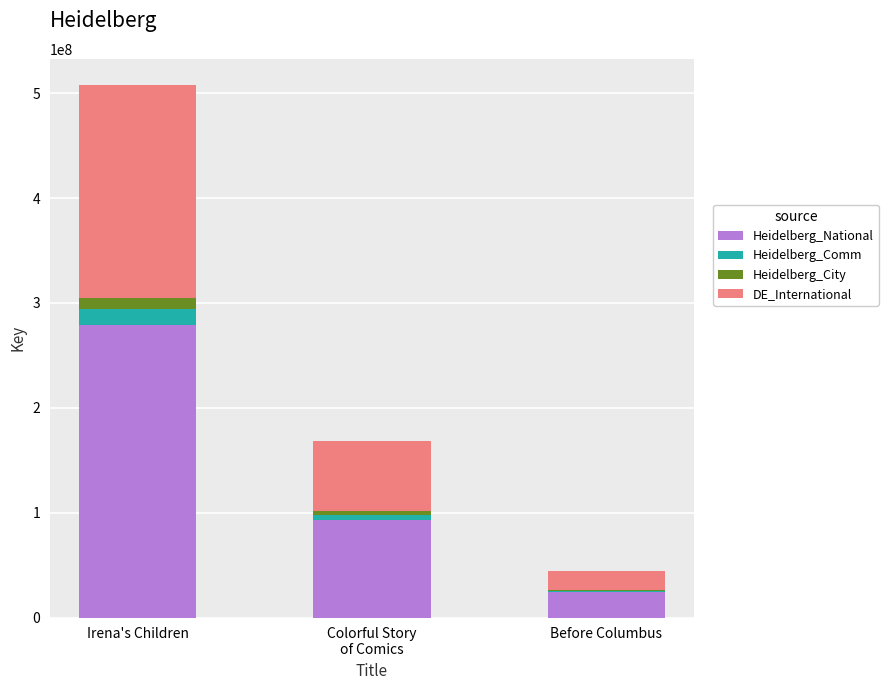

At which category is the sum across all series the highest?

Irena's Children